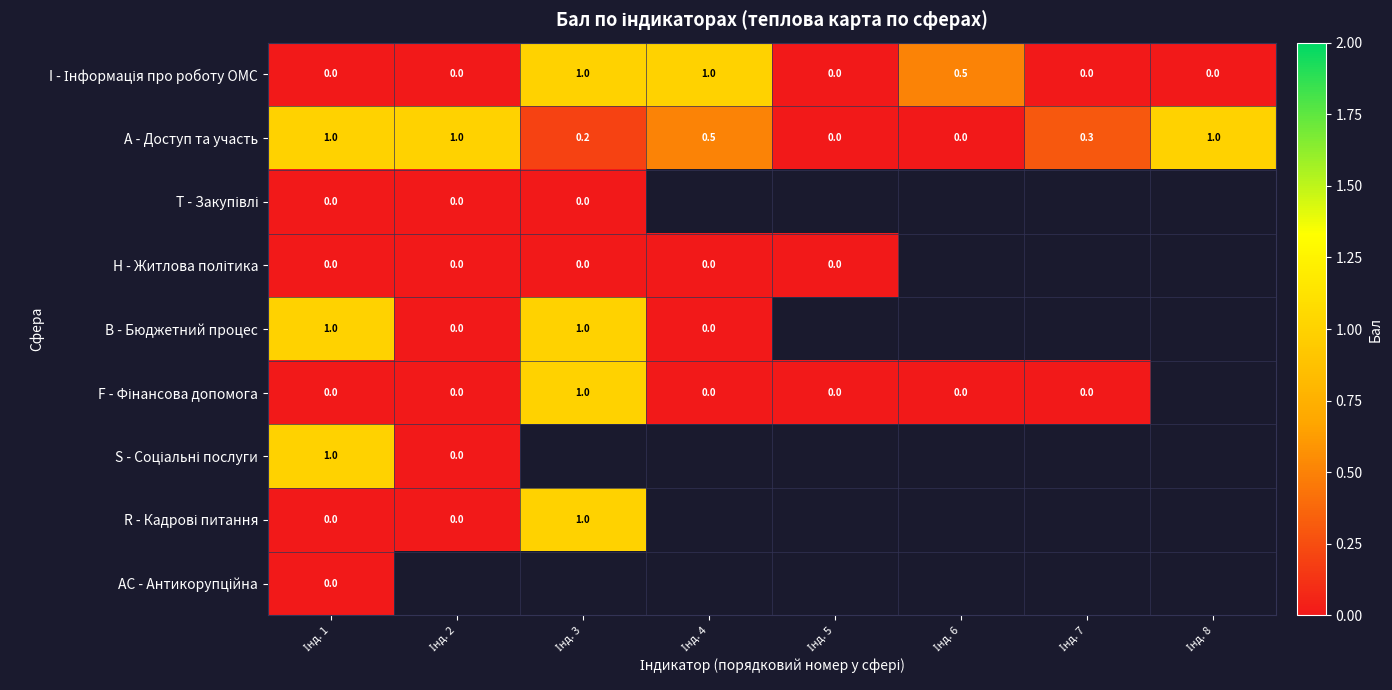

Is the value of H - Житлова політика at Інд. 4 greater than the value of A - Доступ та участь at Інд. 5?

No